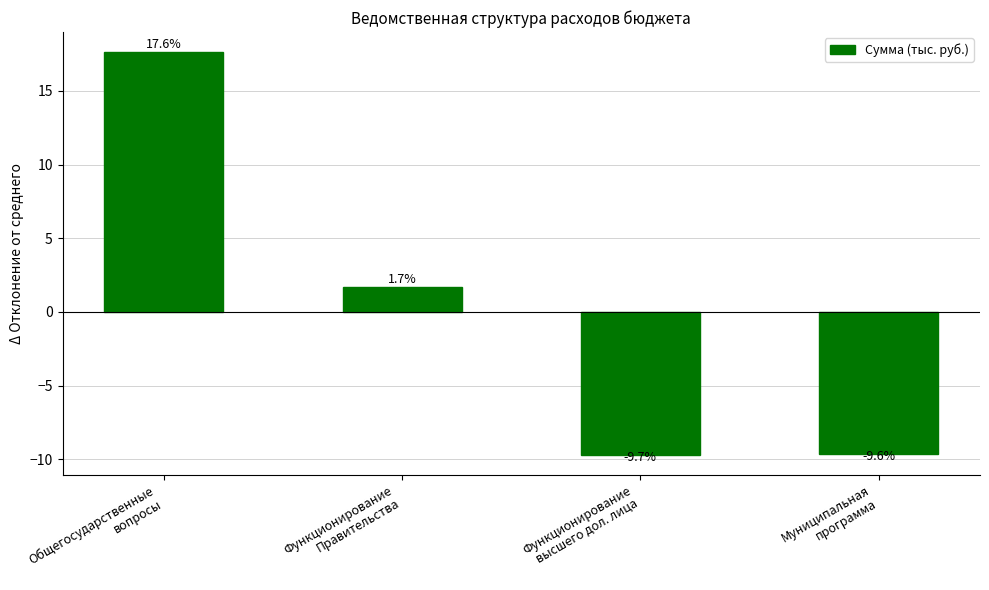

Count the number of values greater than 1.

2